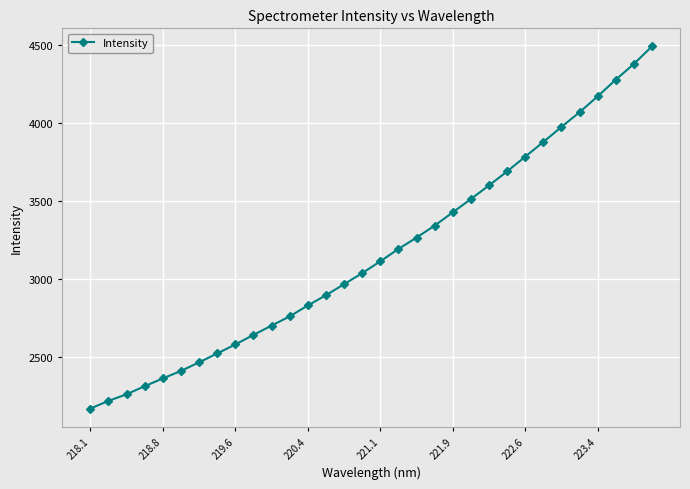

Reading left to right, transcribe all the data shown in this chart.

2169.2	2218.4	2261.0	2312.8	2362.7	2410.7	2465.8	2522.8	2580.8	2642.0	2701.7	2761.1	2830.9	2896.8	2967.5	3038.5	3114.3	3193.6	3266.4	3343.4	3428.4	3513.9	3601.4	3691.0	3785.6	3879.9	3976.5	4070.8	4172.5	4279.5	4380.4	4493.0